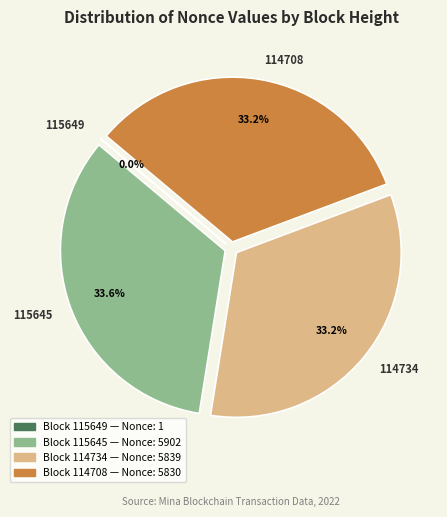

Approximately how many times larger is the value at 114708 compared to 114734?

1.0